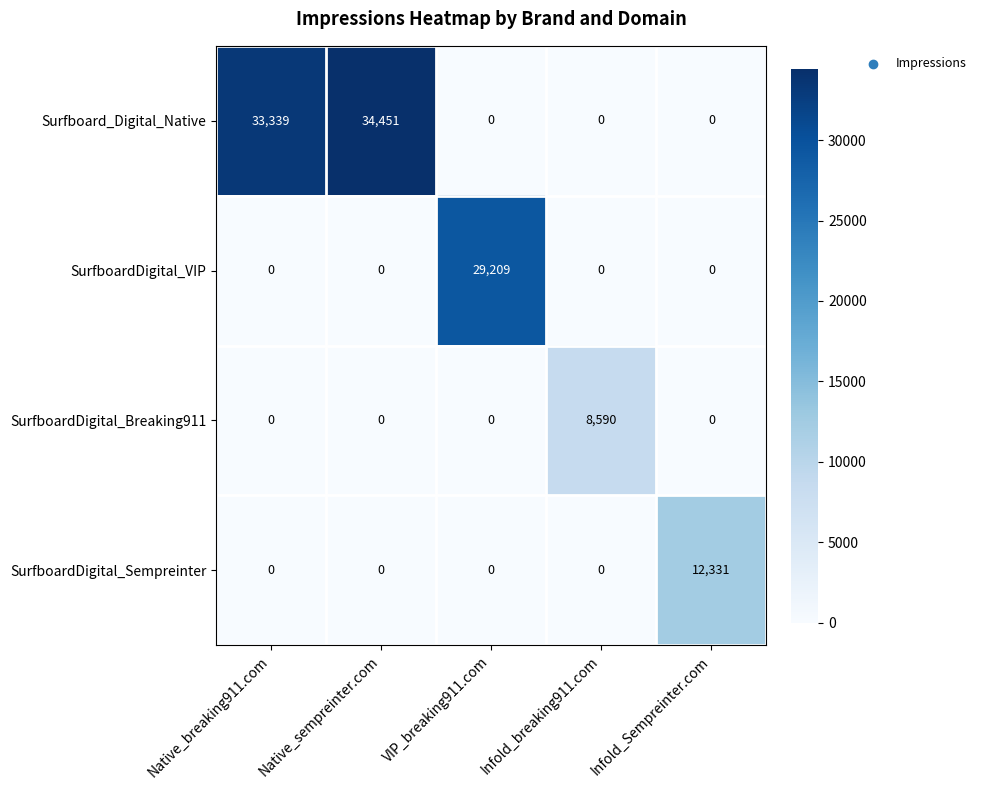

What is the average value of the SurfboardDigital_Breaking911 series?

1718